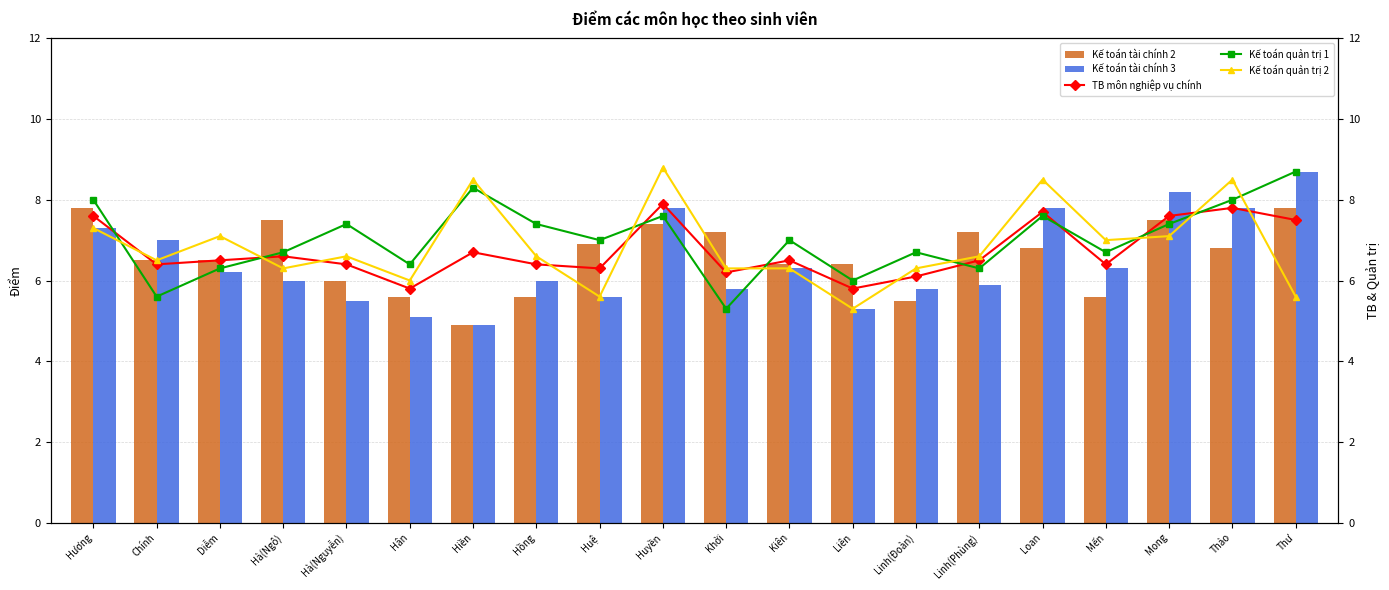

What are all the series names shown in the legend?

Kế toán tài chính 2, Kế toán tài chính 3, TB môn nghiệp vụ chính, Kế toán quản trị 1, Kế toán quản trị 2